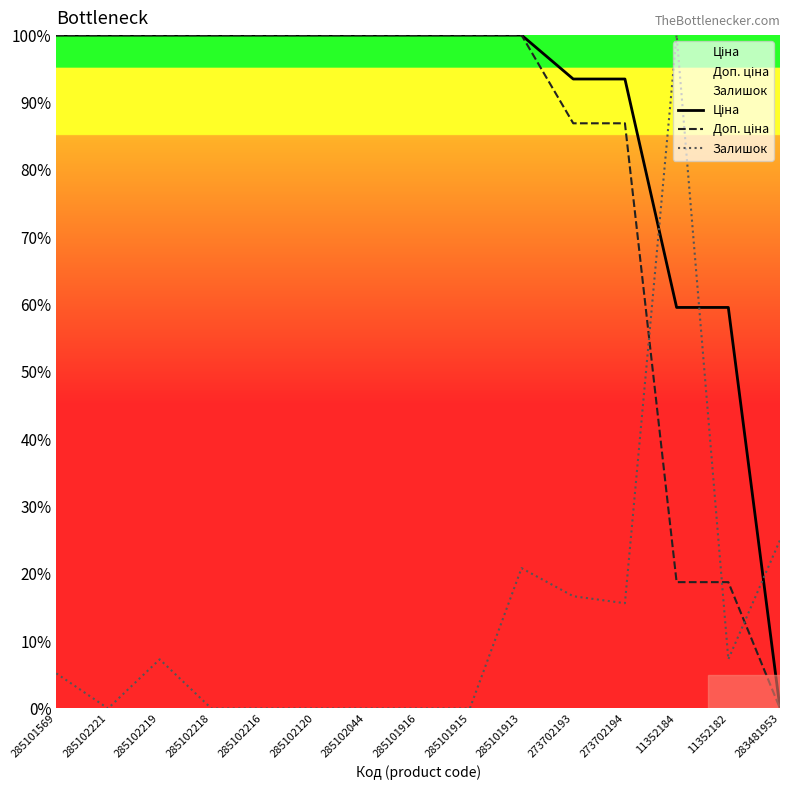

What is the label of the 5th point from the left?

285102216